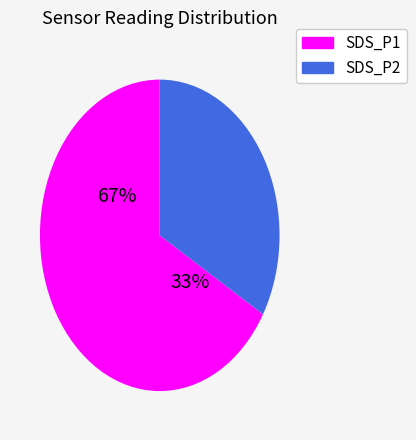

Which category has the biggest portion of the pie?

SDS_P1